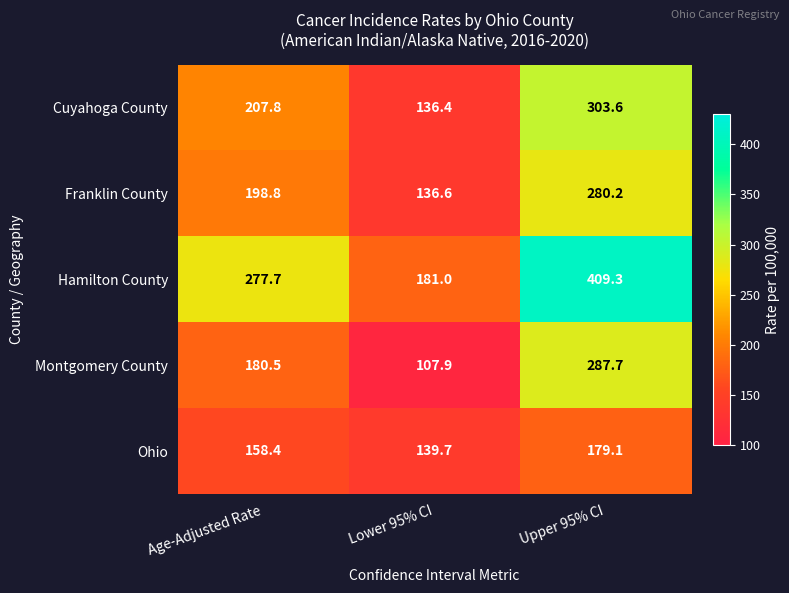

Which series has the largest total across all categories?

Hamilton County